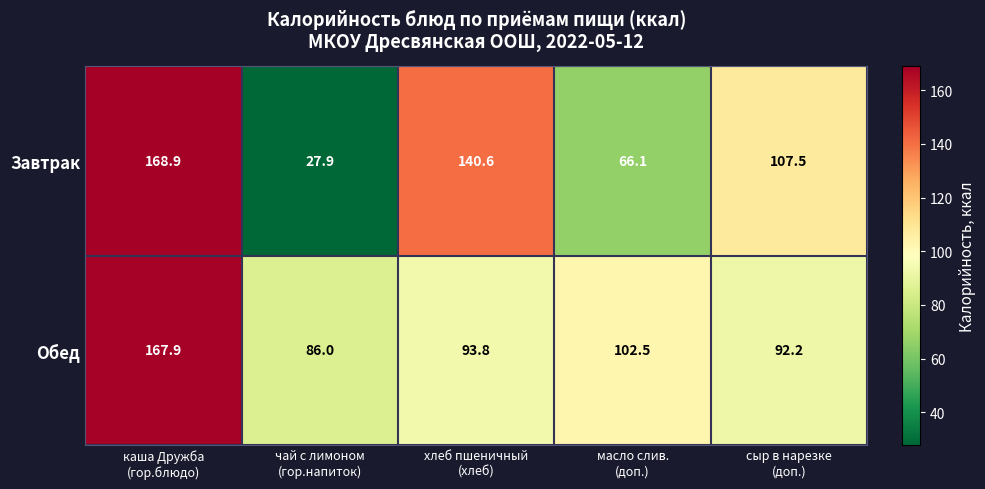

What is the maximum value shown in the chart?

168.9